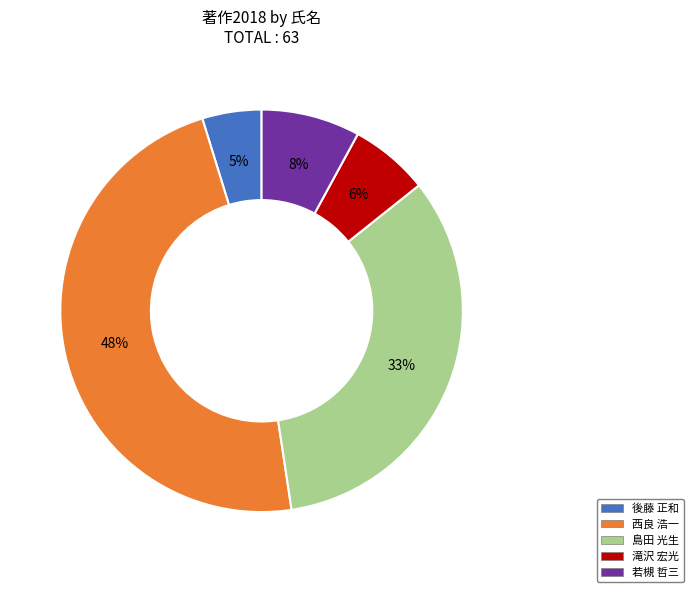

How many slices are in this pie chart?

5